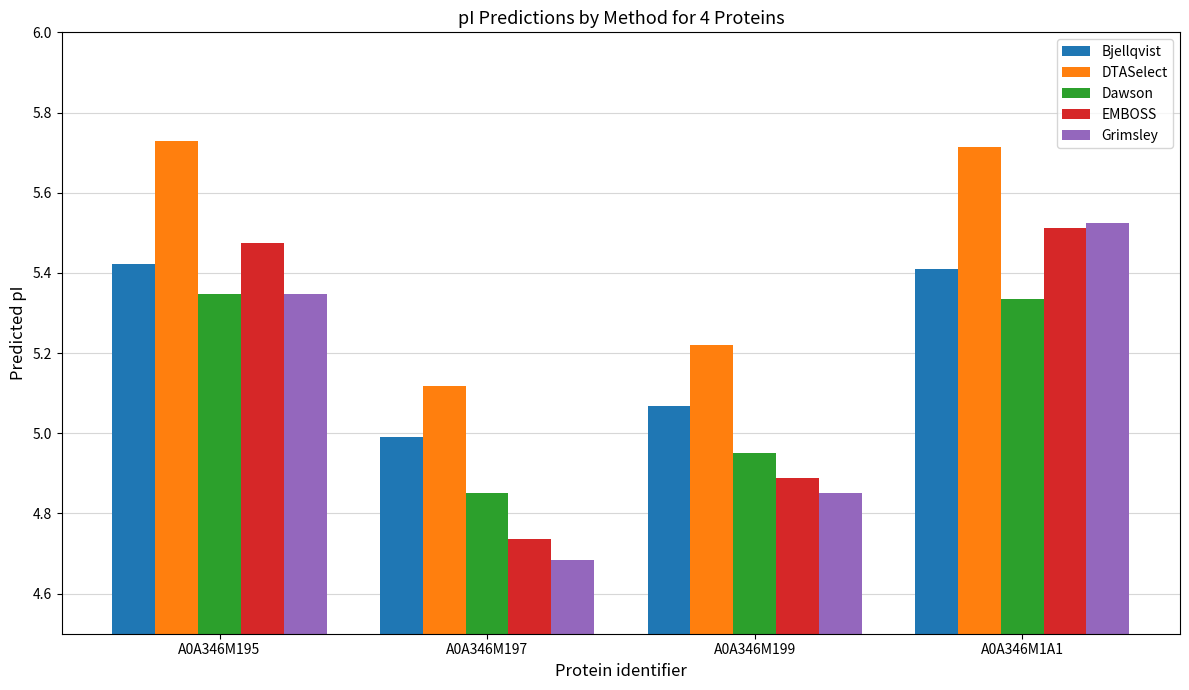

What is the label of the 4th bar from the left?

A0A346M1A1